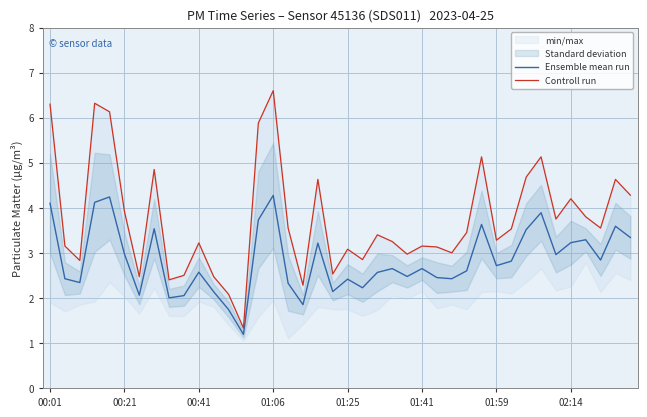

What is the maximum value for Ensemble mean run?

4.3